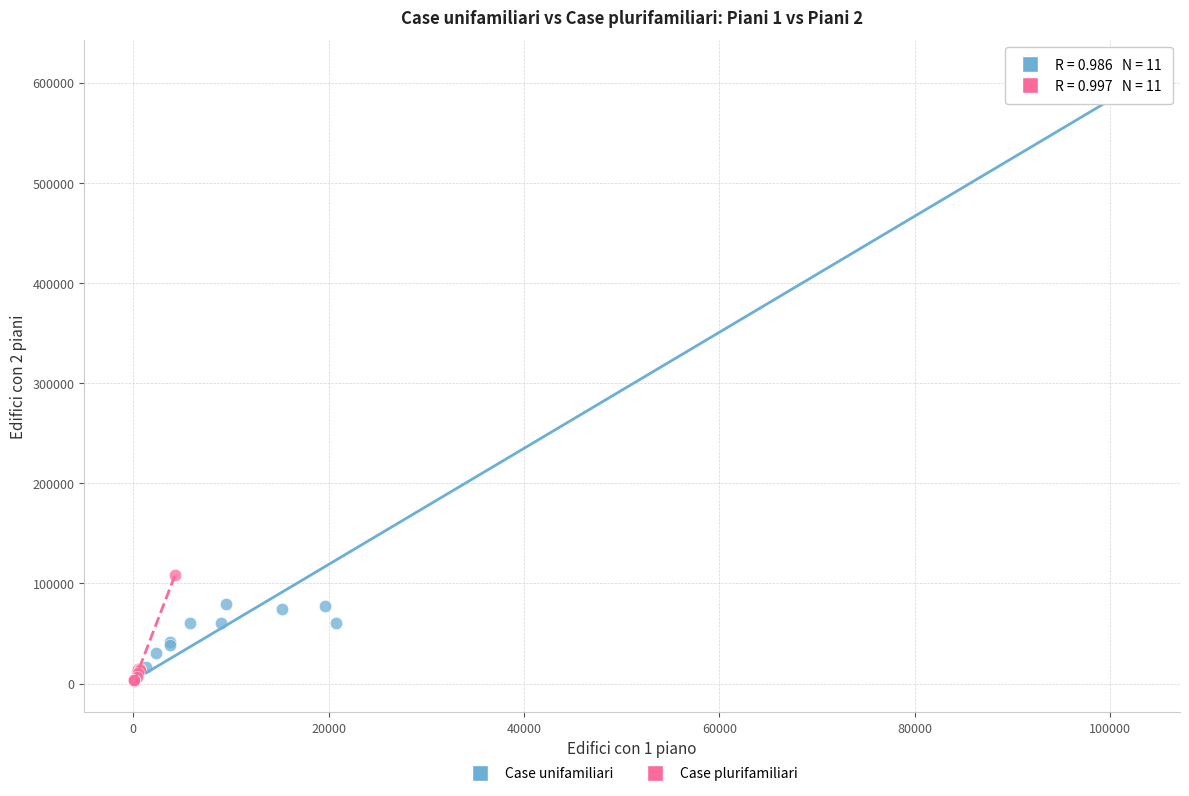

Which series reaches the minimum Y coordinate?

Case plurifamiliari